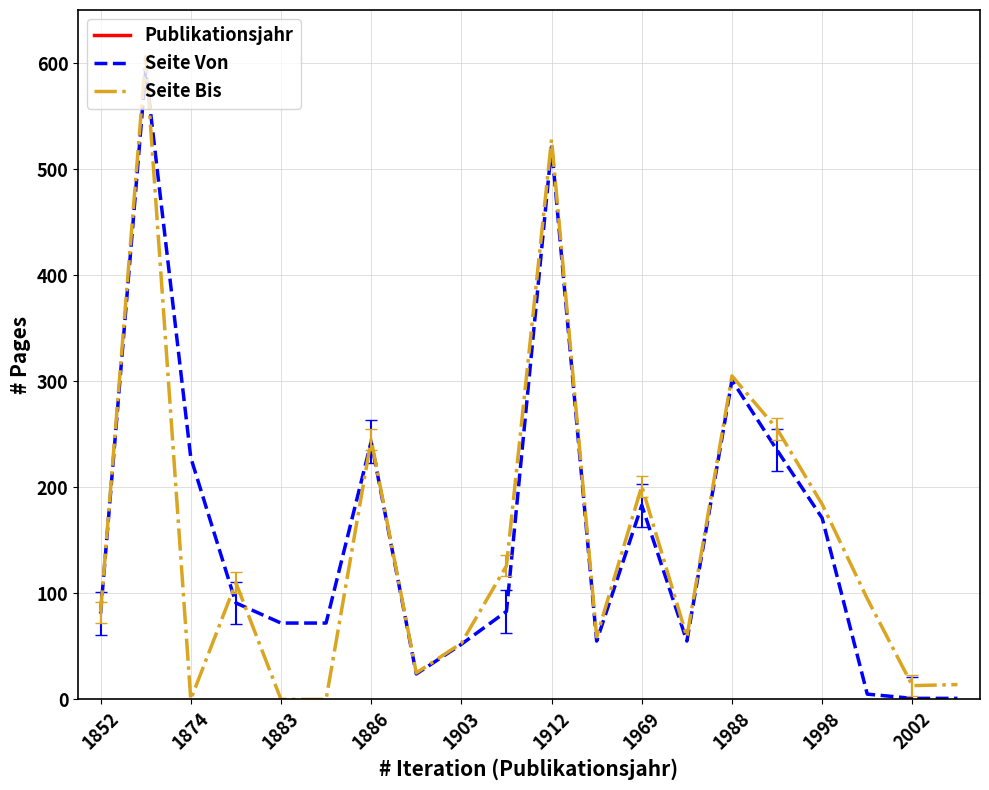

True or false: Seite Von has a value of 75 at 1969.

False